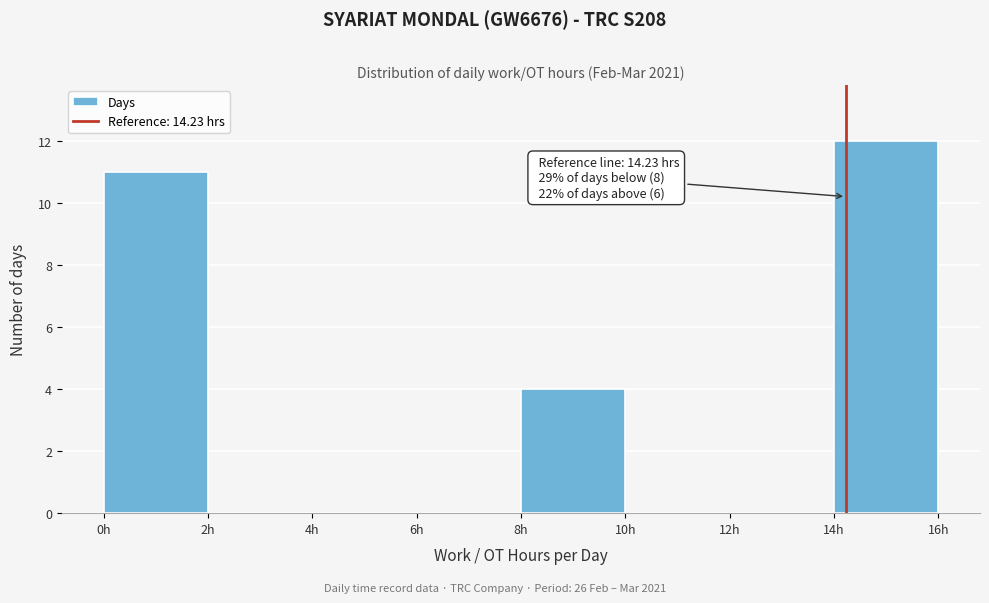

Over which range of the x-axis is the bar tallest?

14 to 16